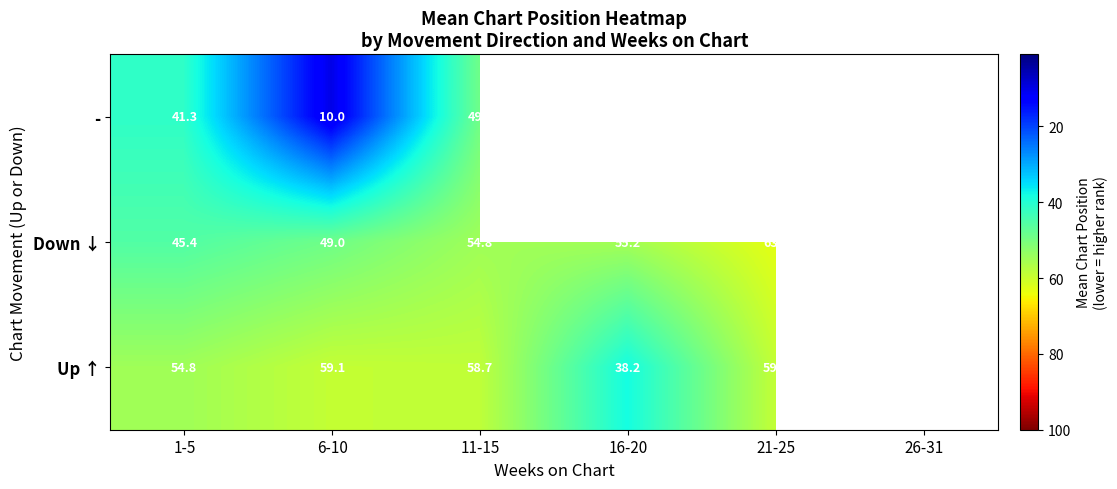

Between 1-5 and 11-15, which series saw the biggest shift?

Down ↓